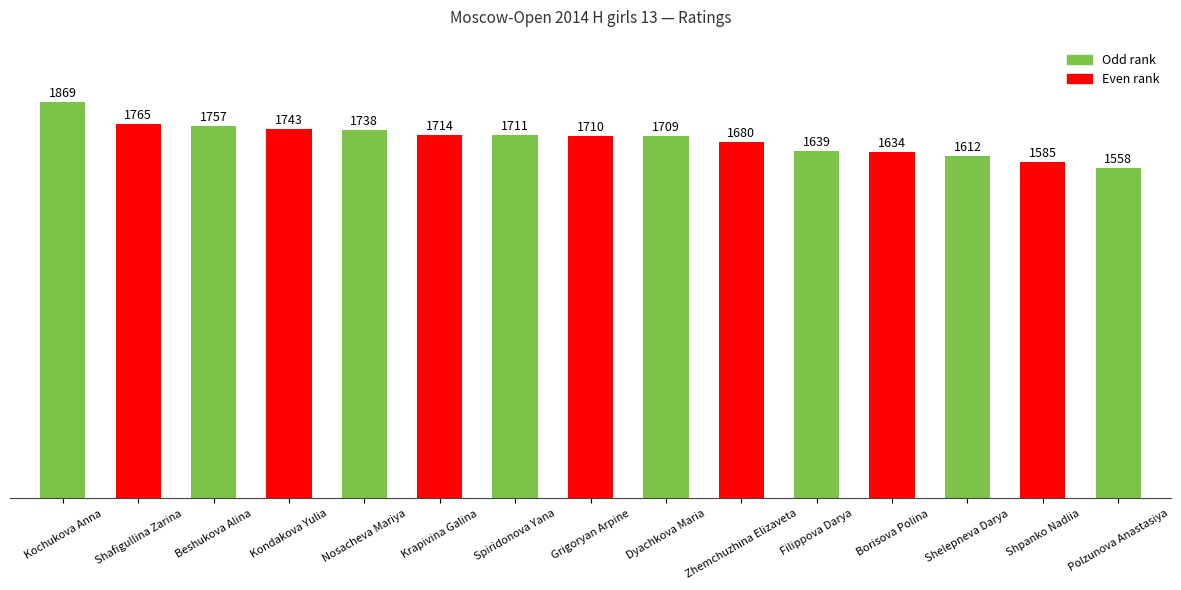

Rank the categories by value from lowest to highest.

Polzunova Anastasiya, Shpanko Nadiia, Shelepneva Darya, Borisova Polina, Filippova Darya, Zhemchuzhina Elizaveta, Dyachkova Maria, Grigoryan Arpine, Spiridonova Yana, Krapivina Galina, Nosacheva Mariya, Kondakova Yulia, Beshukova Alina, Shafigullina Zarina, Kochukova Anna